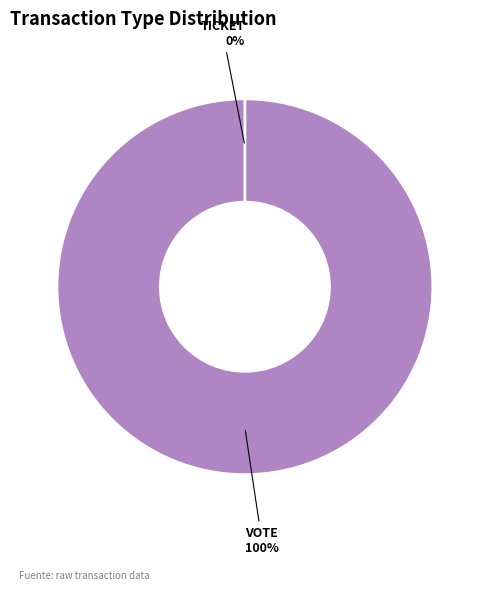

Which slice is the largest?

Vote